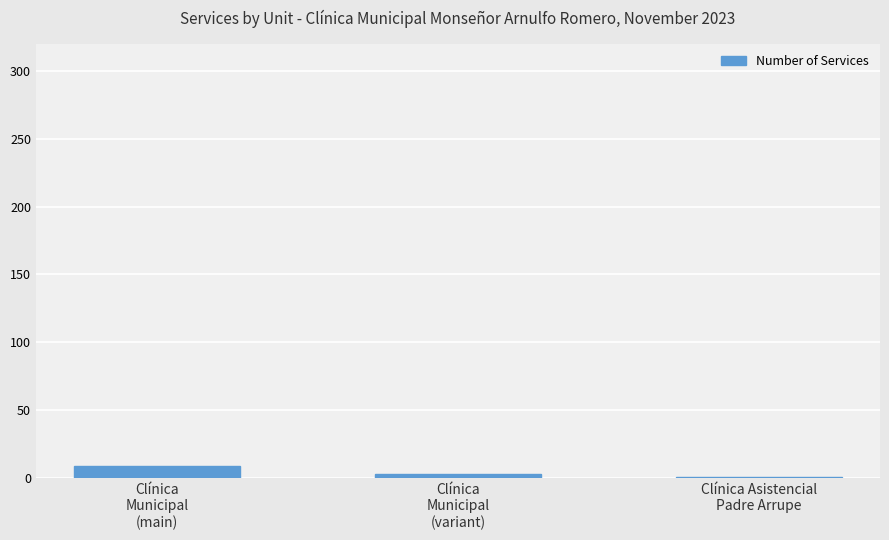

How many values are below 3?

1